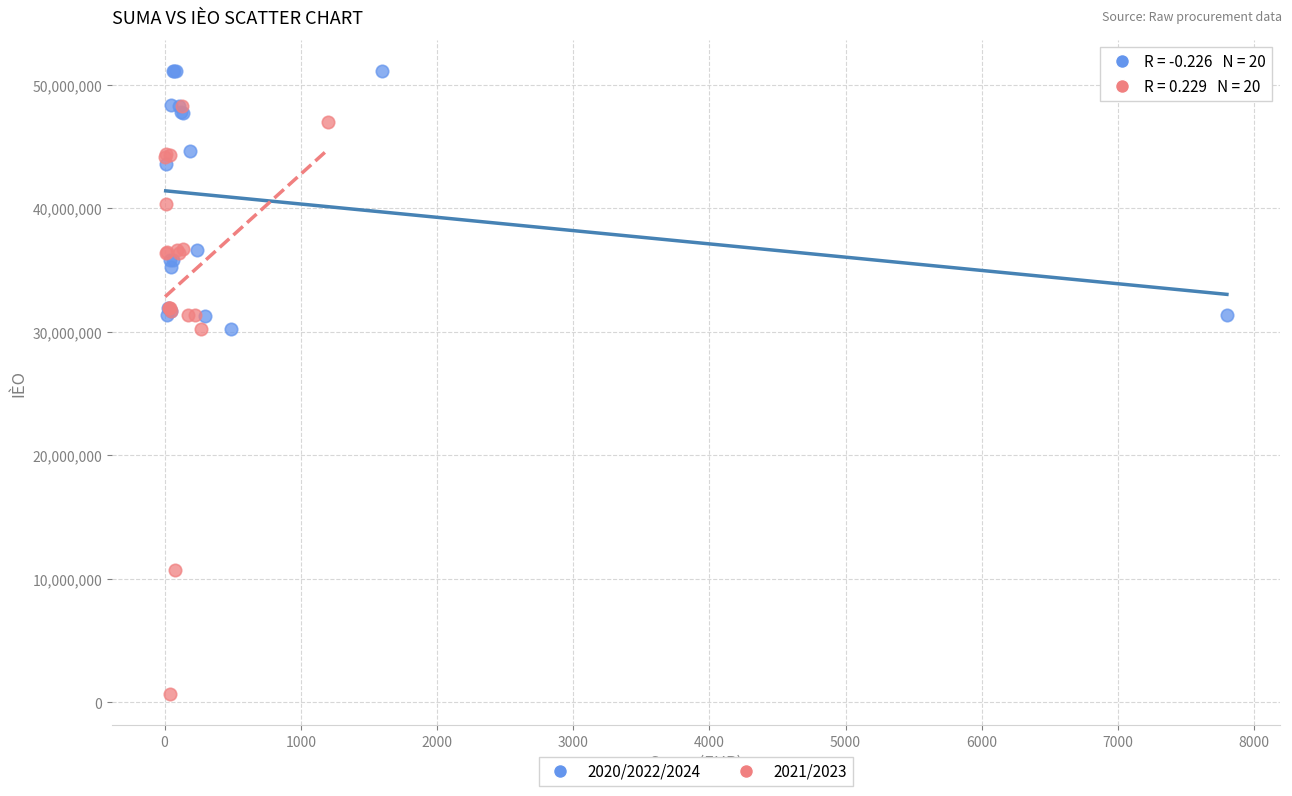

Which series contains the highest Y value?

2020/2022/2024